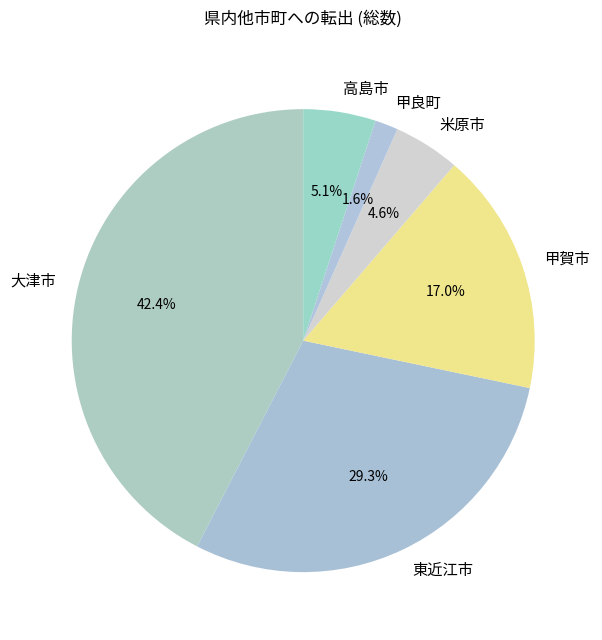

To the nearest percent, what is the difference between the largest and smallest slice percentages?

41%